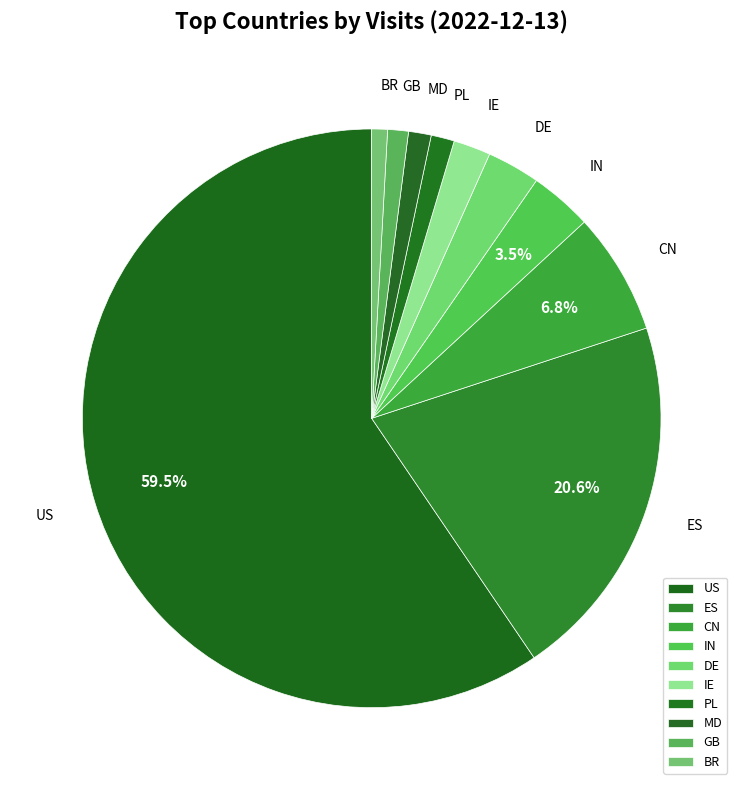

To the nearest percent, what is the difference between the BR and IE slice percentages?

1%